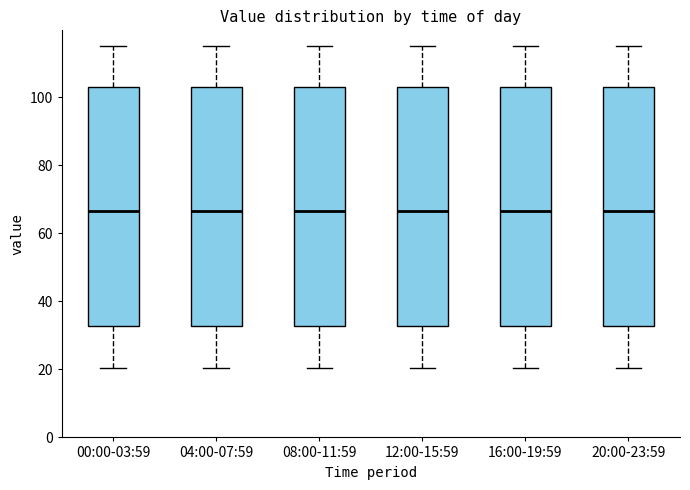

Reading left to right, transcribe this box plot: for each box, give where its median line is, the range the box spans, and where its two whiskers end, as read against the y-axis. The values are not printed on the chart, so give them approximately, as read against the axis.

00:00-03:59: median 66, box 32 to 104, whiskers 20 to 114
04:00-07:59: median 66, box 32 to 104, whiskers 20 to 114
08:00-11:59: median 66, box 32 to 104, whiskers 20 to 114
12:00-15:59: median 66, box 32 to 104, whiskers 20 to 114
16:00-19:59: median 66, box 32 to 104, whiskers 20 to 114
20:00-23:59: median 66, box 32 to 104, whiskers 20 to 114